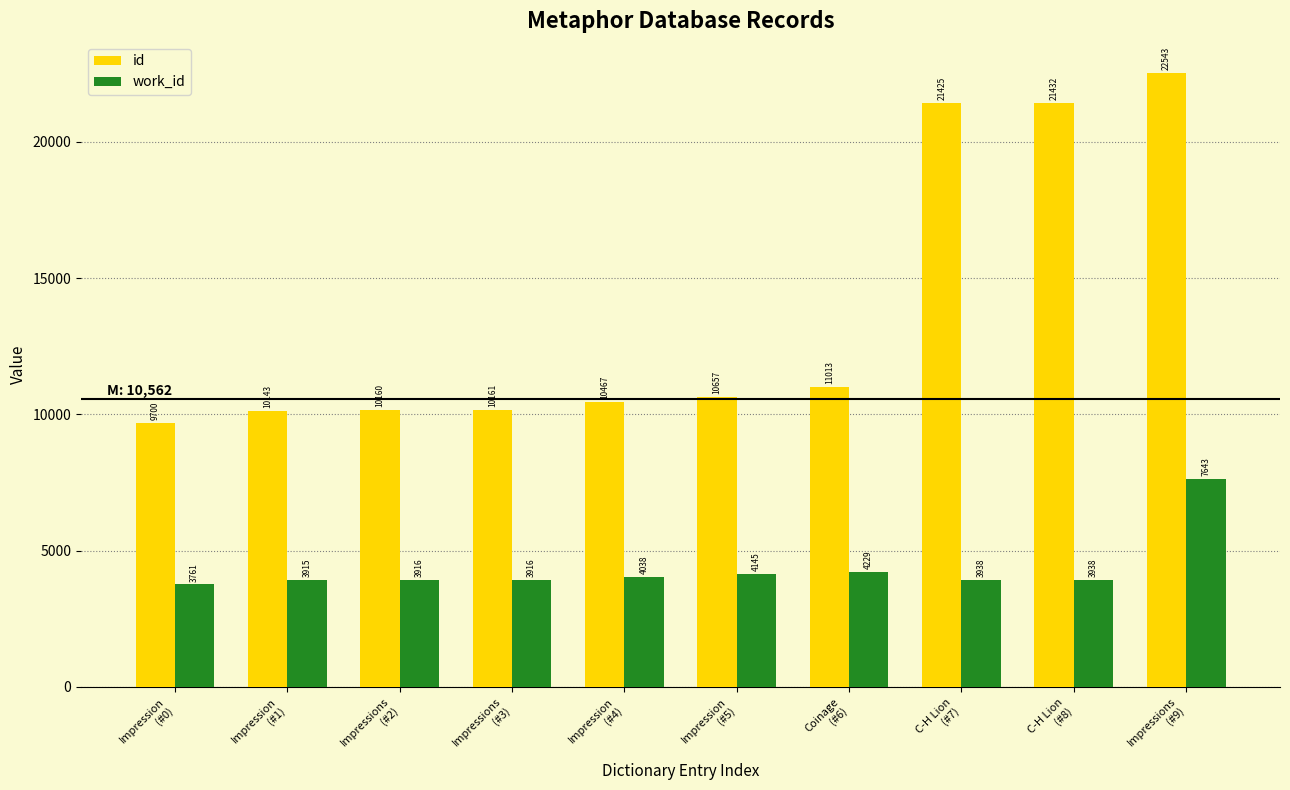

Is it true that id equals 17152 at Impressions
(#3)?

False